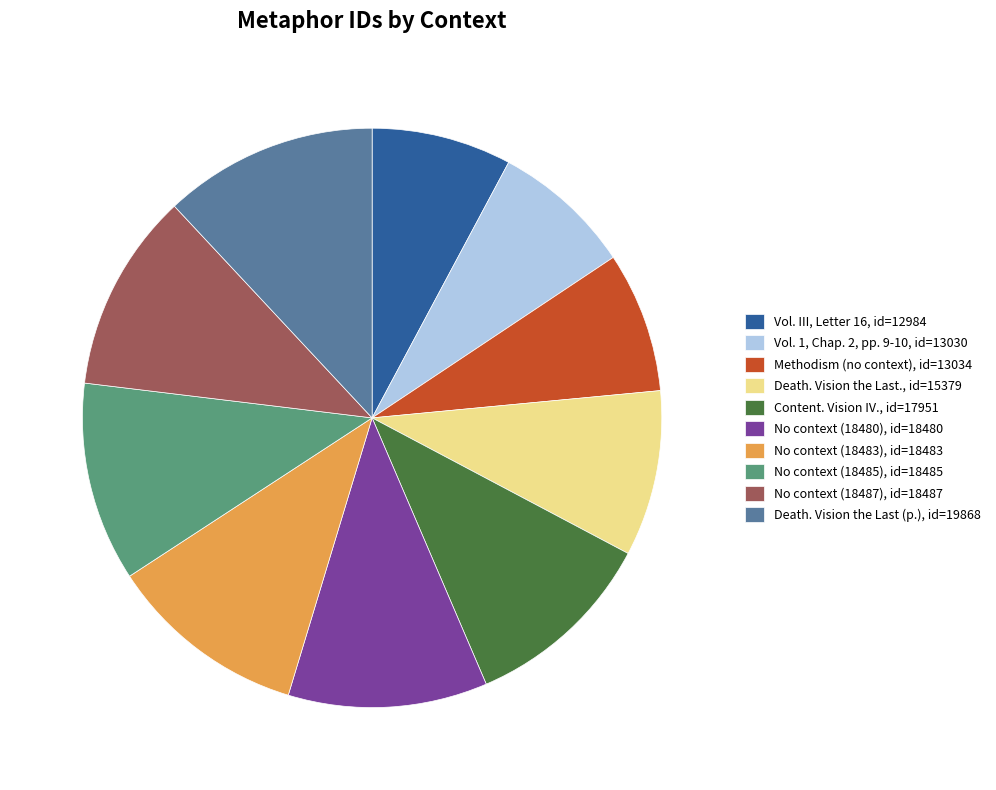

Is there a majority slice in this chart?

No